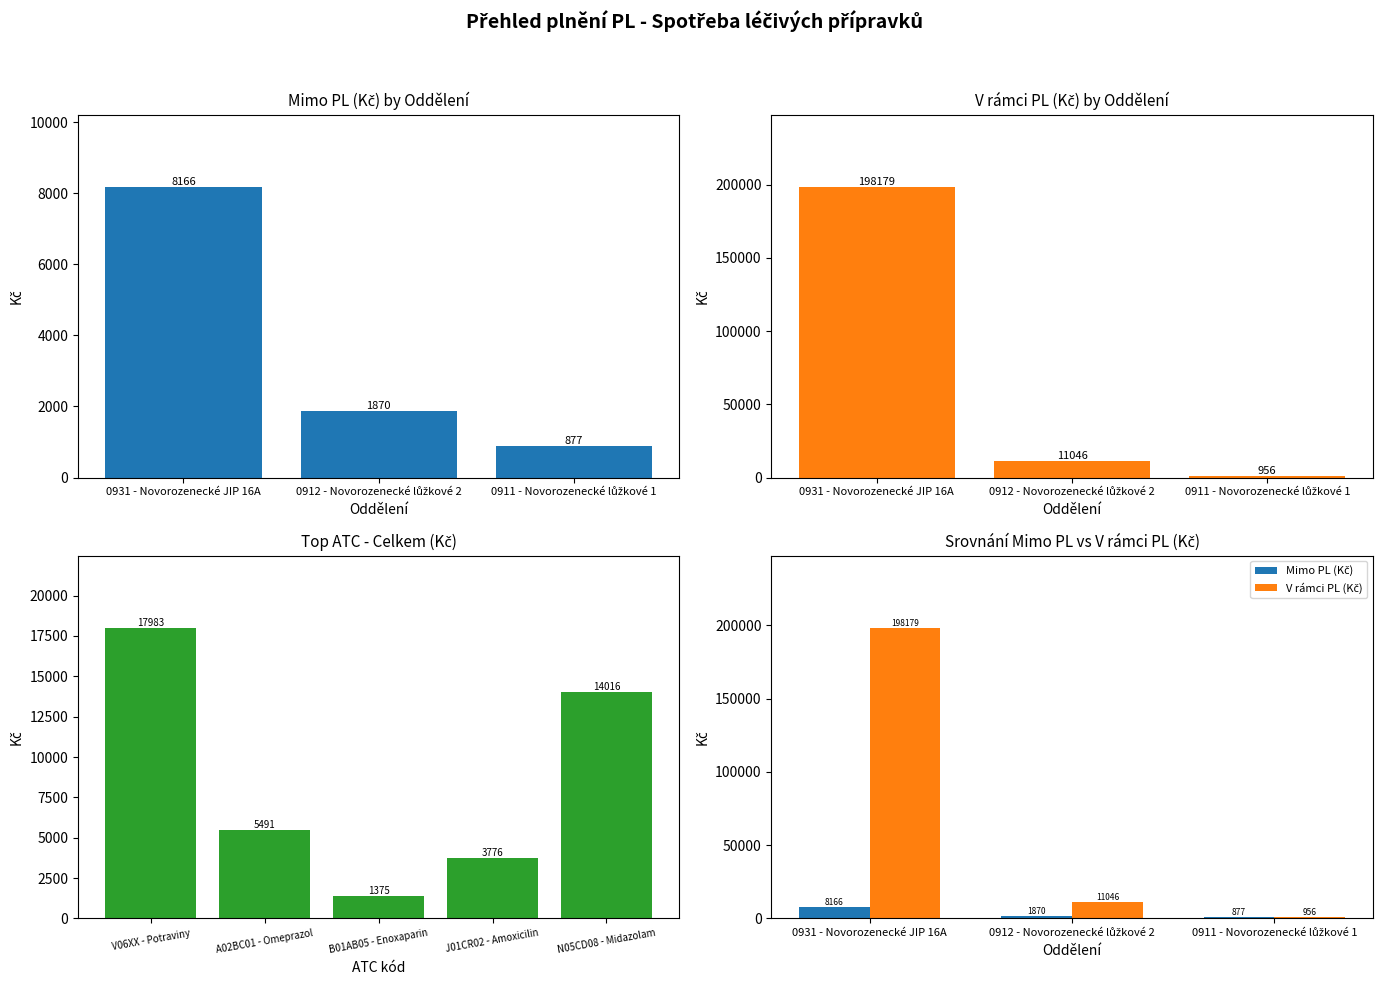

What is the sum of all V rámci PL (Kč) values?

210181.3